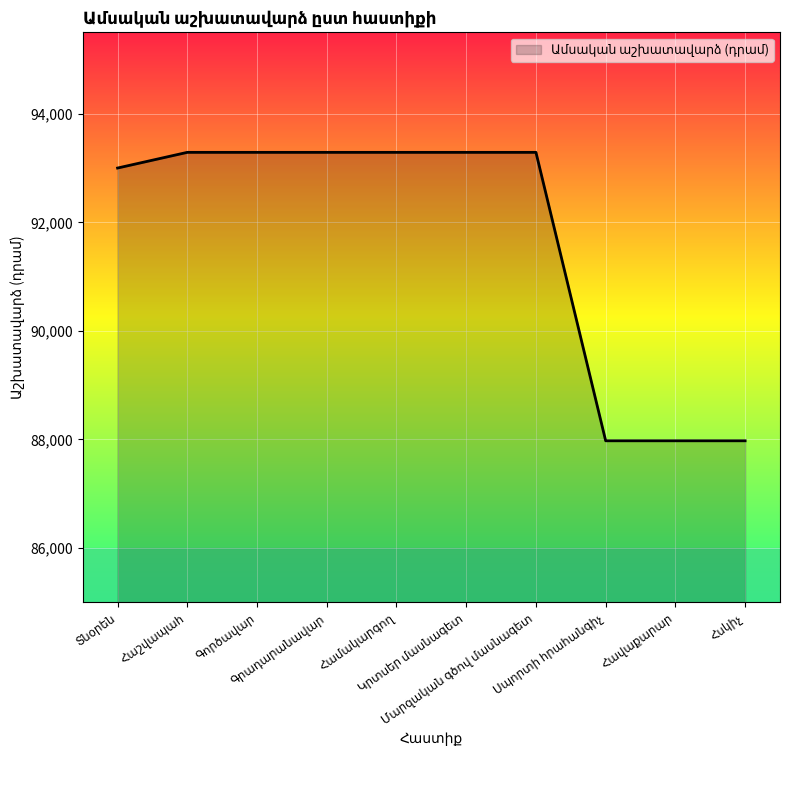

What is the maximum value shown in the chart?

93289